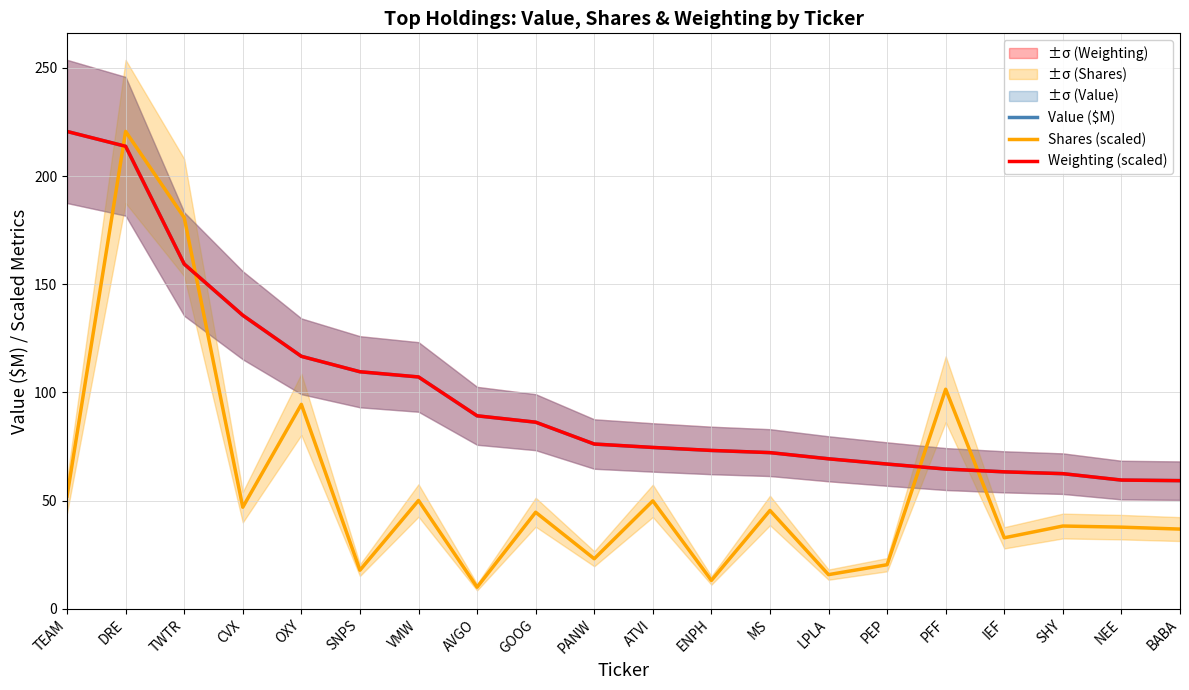

What is the difference between the maximum and minimum values in the Shares (scaled) series?

210.6